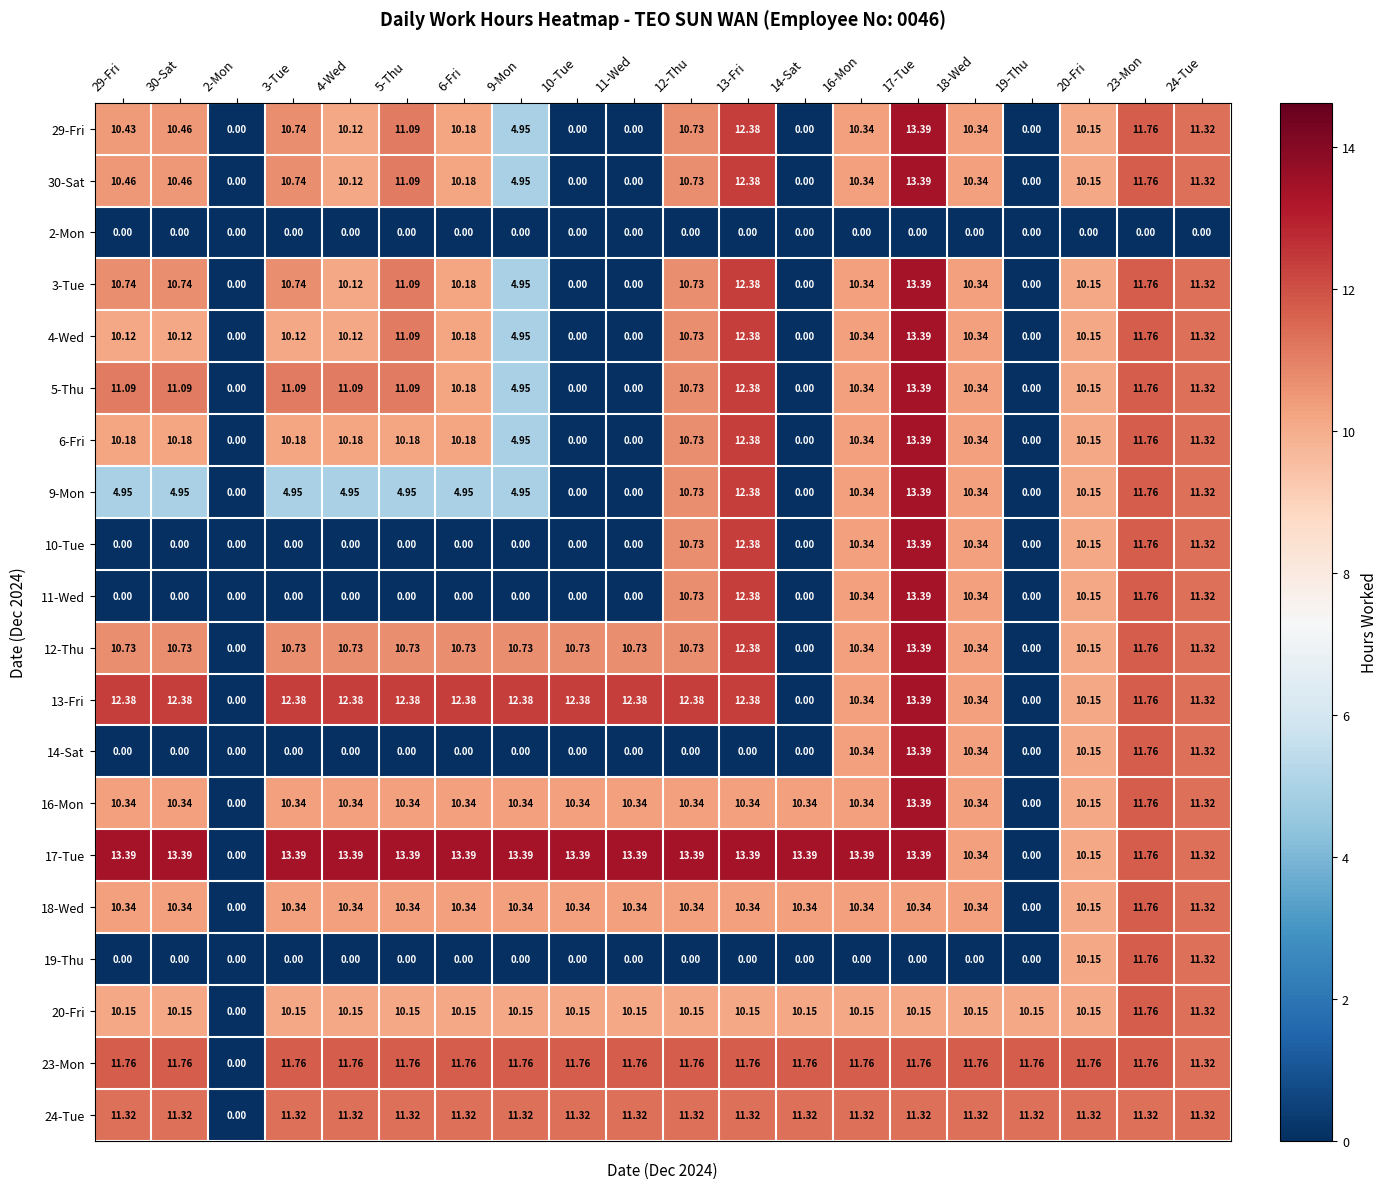

Is the value of 16-Mon at 6-Fri greater than the value of 11-Wed at 6-Fri?

Yes